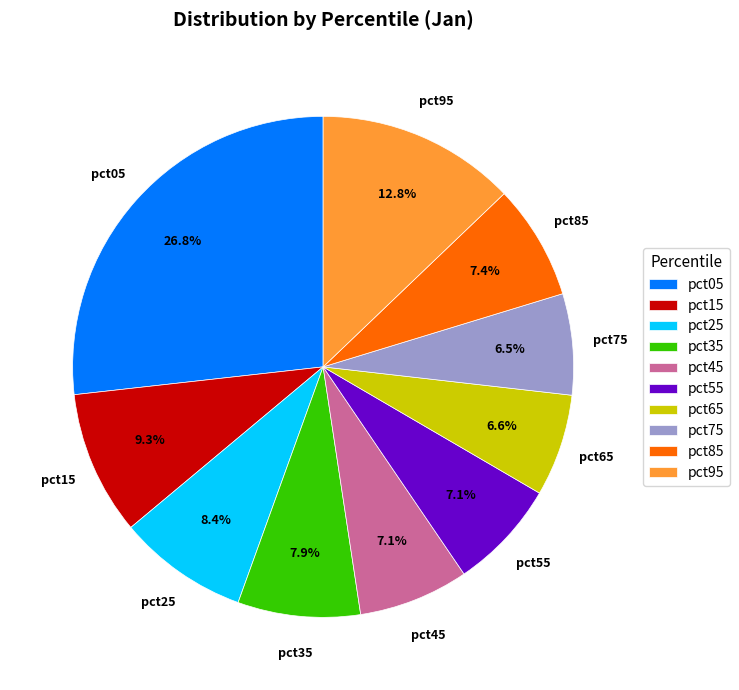

Count the number of slices in the pie.

10